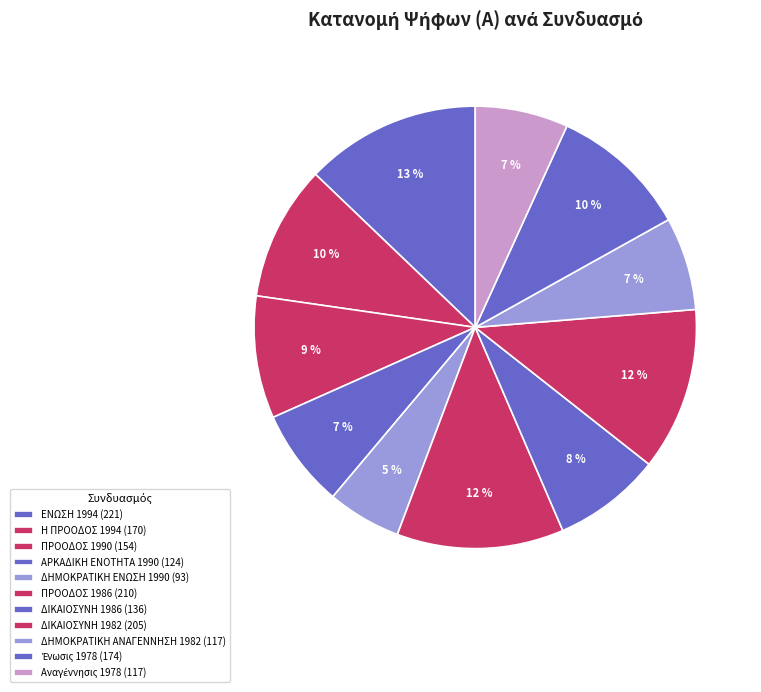

How many slices are in this pie chart?

11